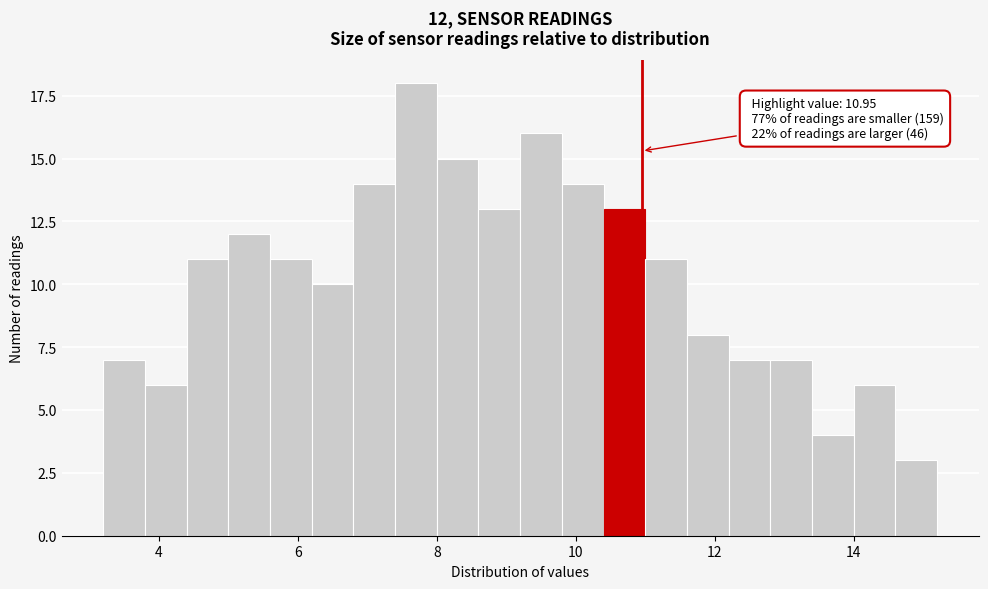

Around what value on the x-axis is the tallest bar? Give the approximate position of its centre, as read against the axis.

7.8